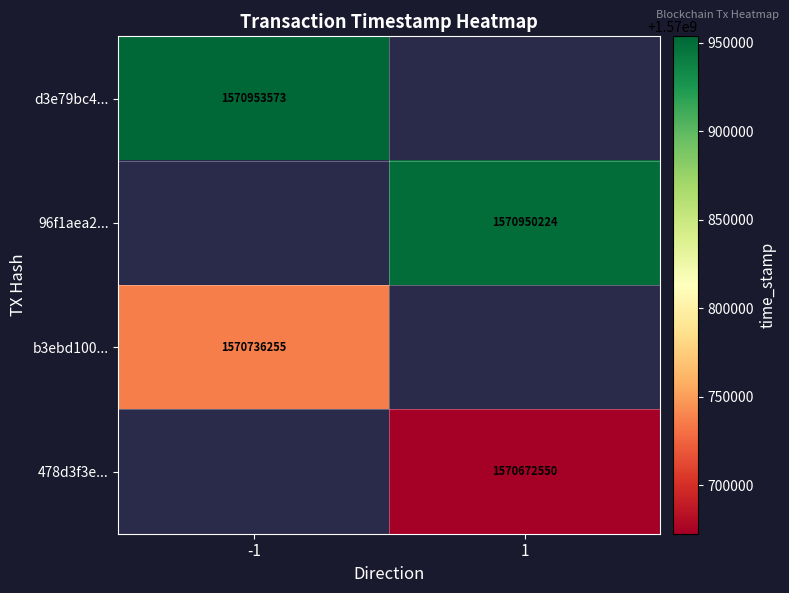

The 96f1aea2... series shows 343848028 at 1. True or false?

False